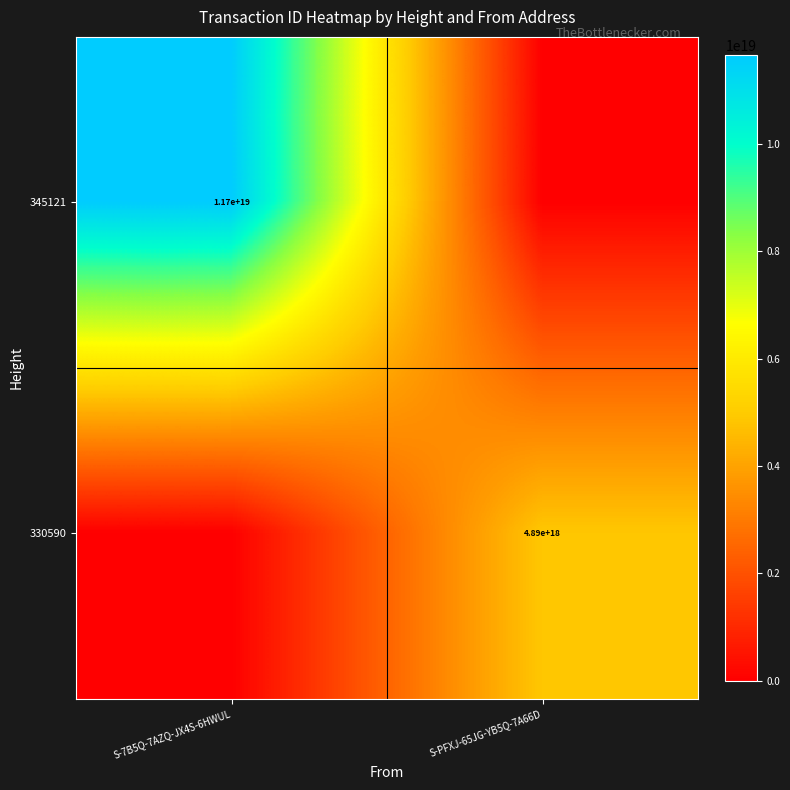

How many distinct data groups are displayed?

2